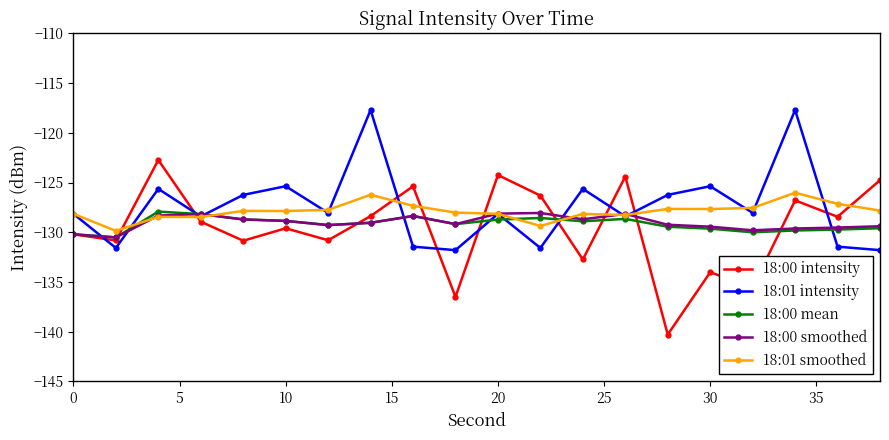

Which series has the widest spread of values?

18:00 intensity